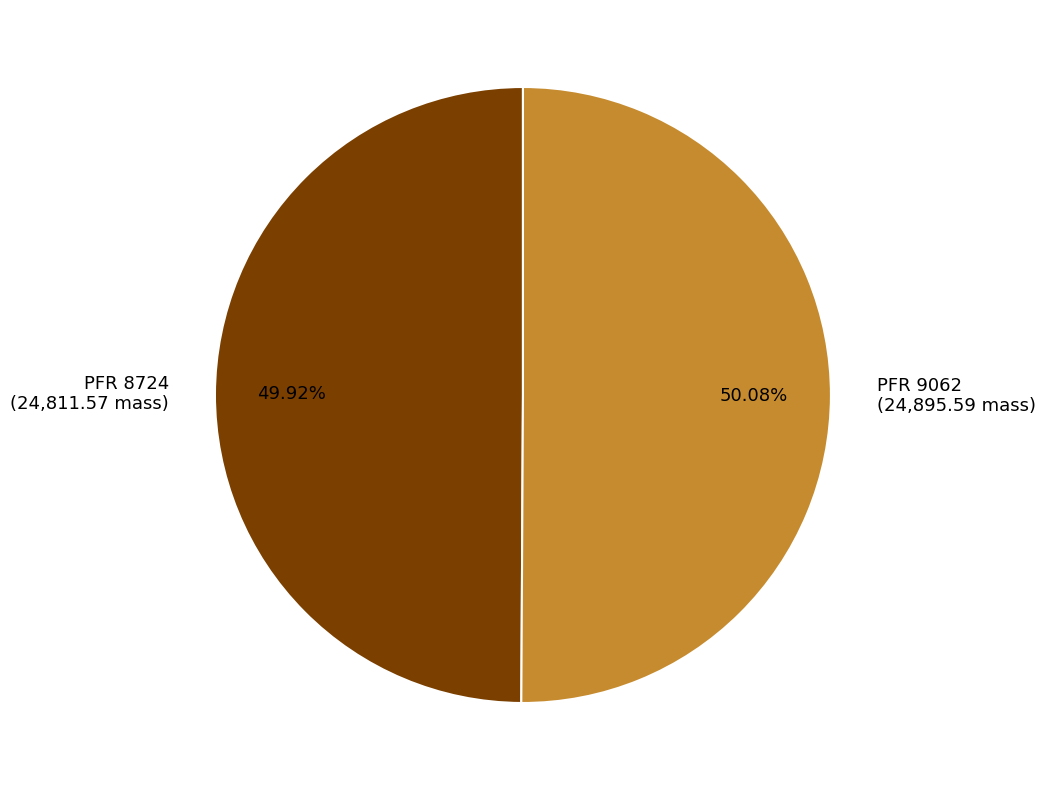

Count the number of slices in the pie.

2